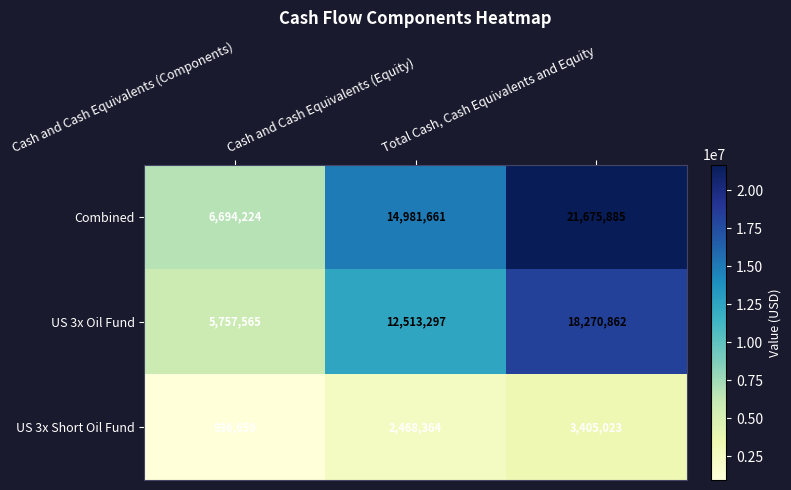

Which category has the lowest value in the US 3x Oil Fund series?

Cash and Cash Equivalents (Components)